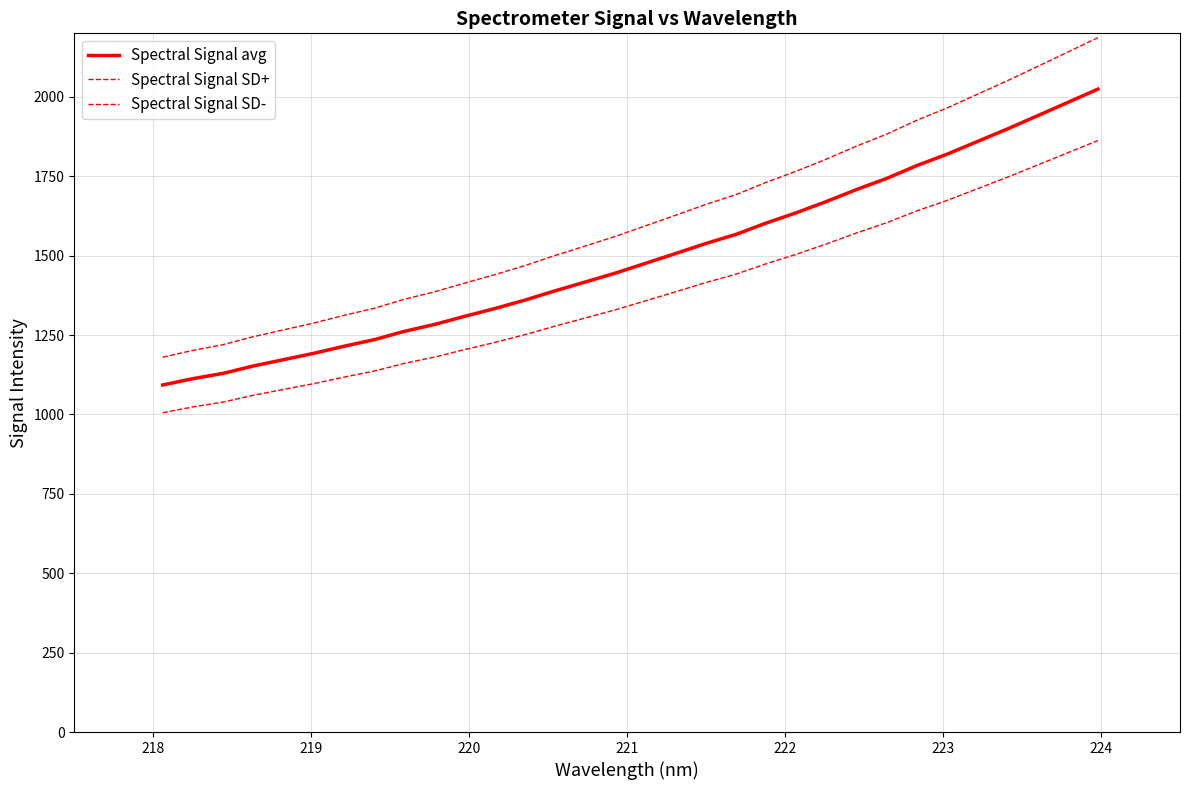

Is this an area chart (filled region under the line)?

No